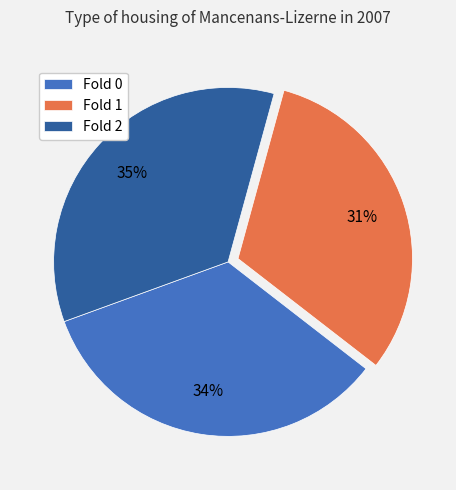

Count the number of slices in the pie.

3